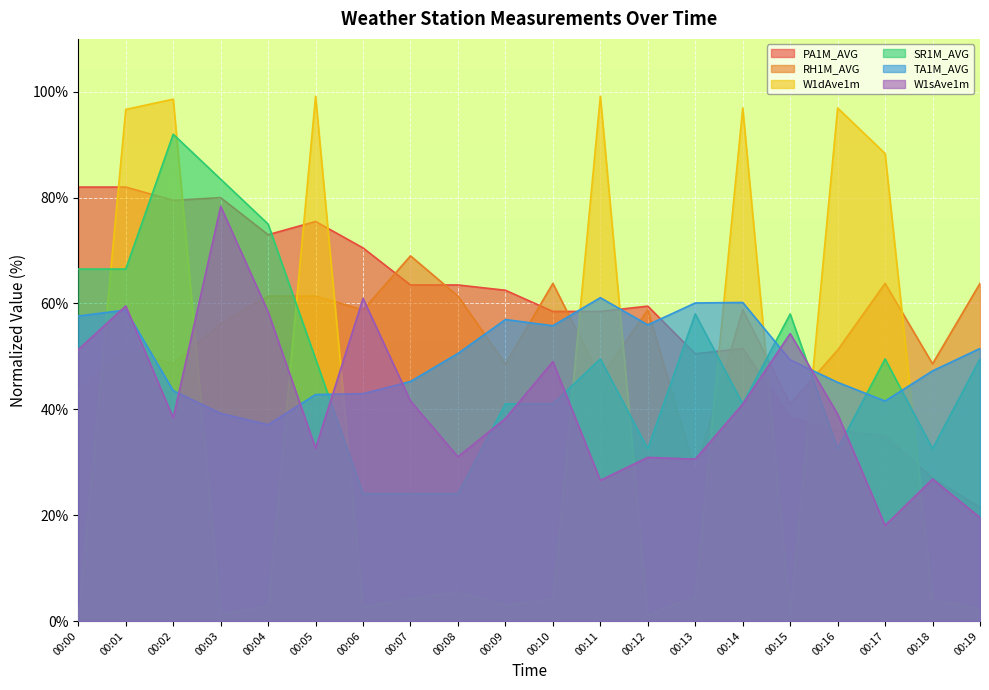

Which has a higher value, 00:12 or 00:14?

00:12